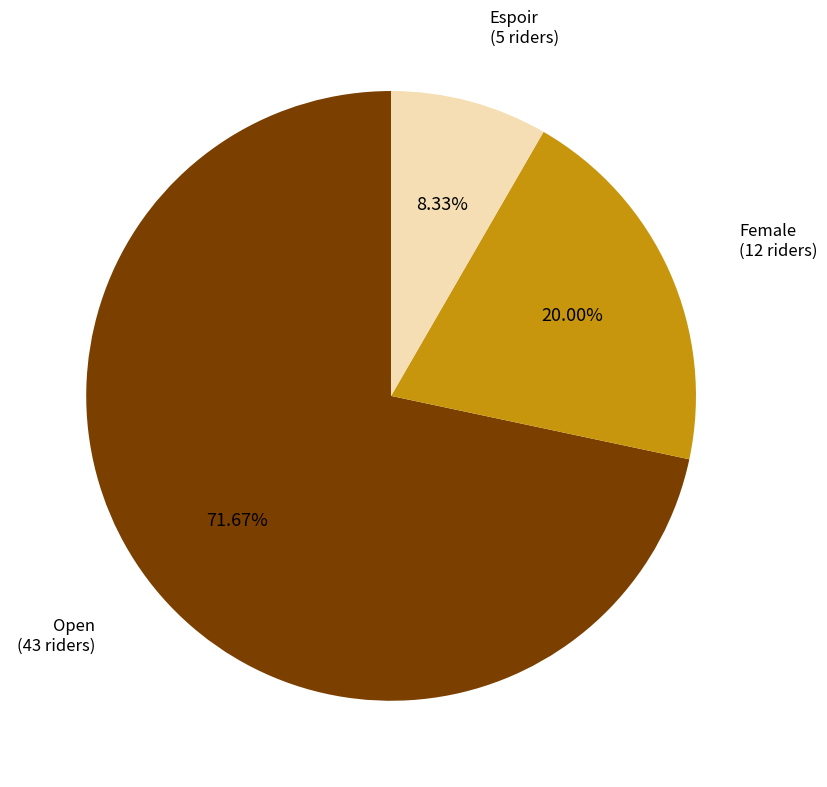

Is there any slice that represents more than half of the pie?

Yes